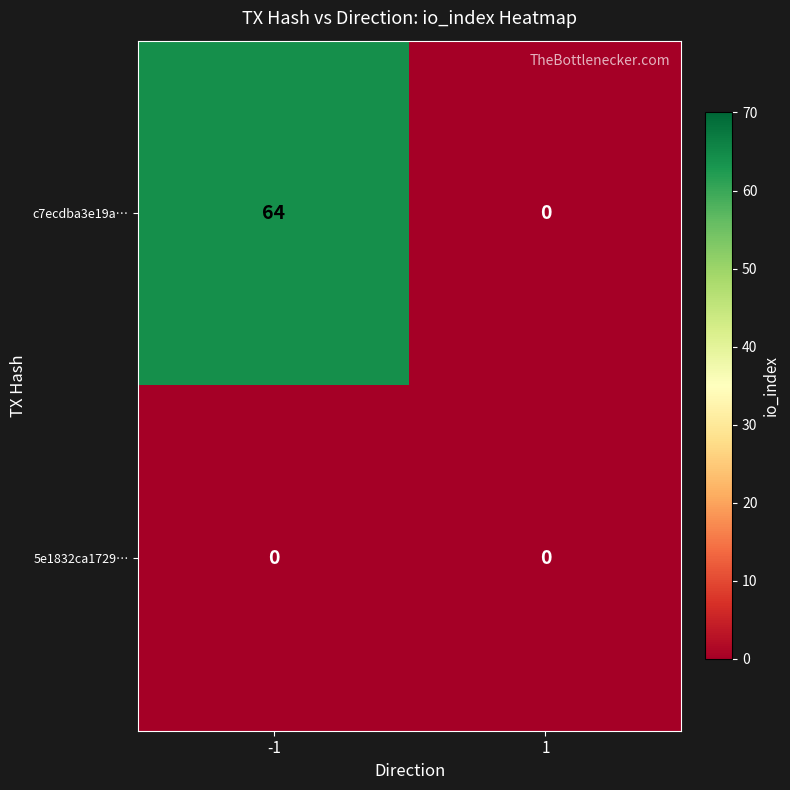

The 5e1832ca1729… series shows 0 at 1. True or false?

True